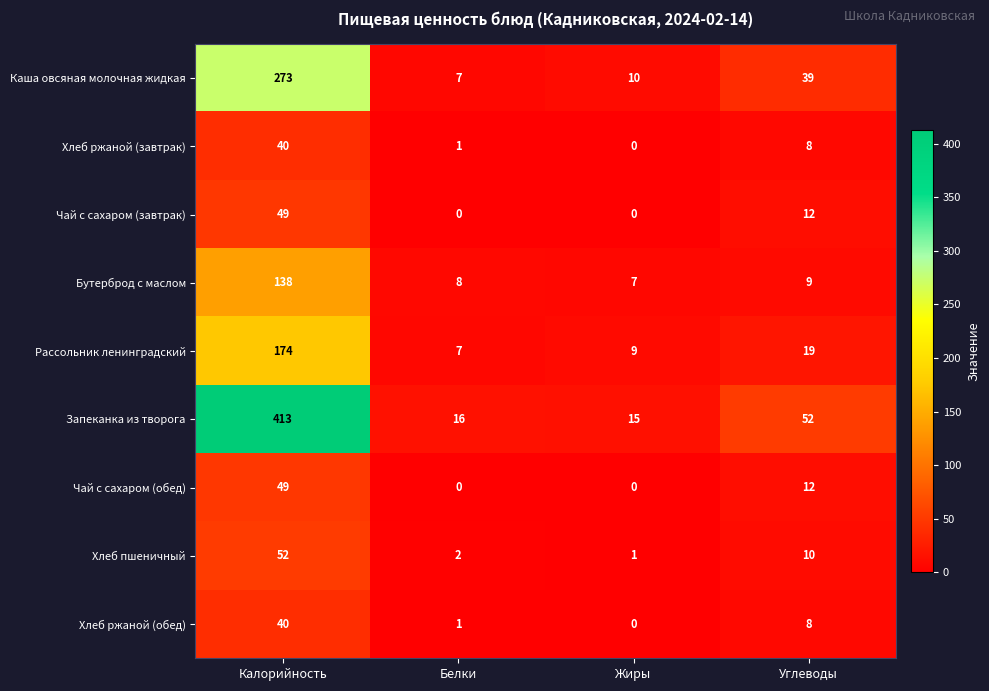

The Хлеб ржаной (завтрак) series shows 1 at Белки. True or false?

True